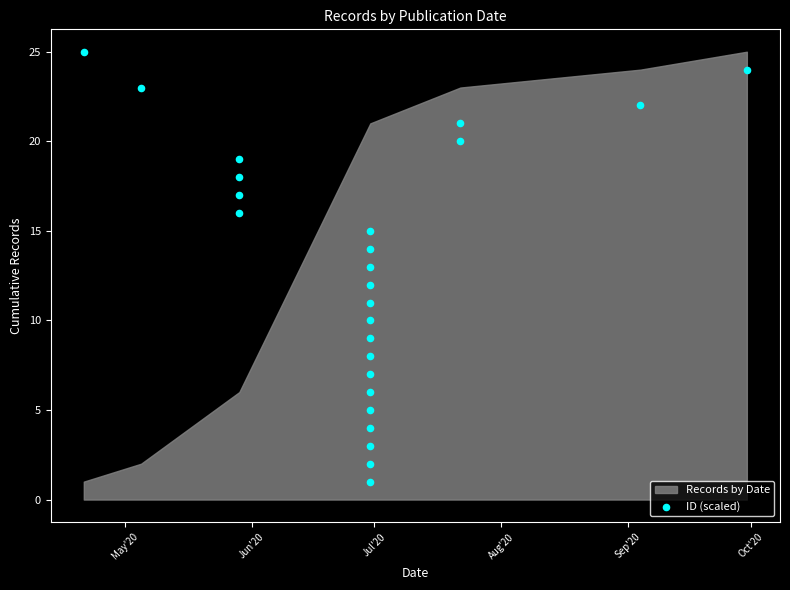

What is the range of X values (max minus min)?

162.0